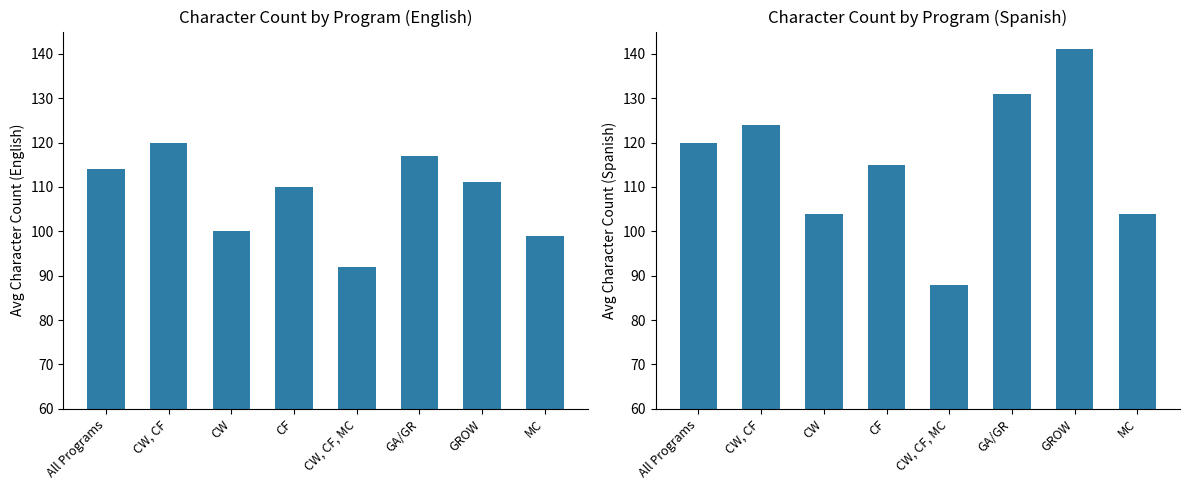

What is the label of the 5th bar from the left?

CW, CF, MC